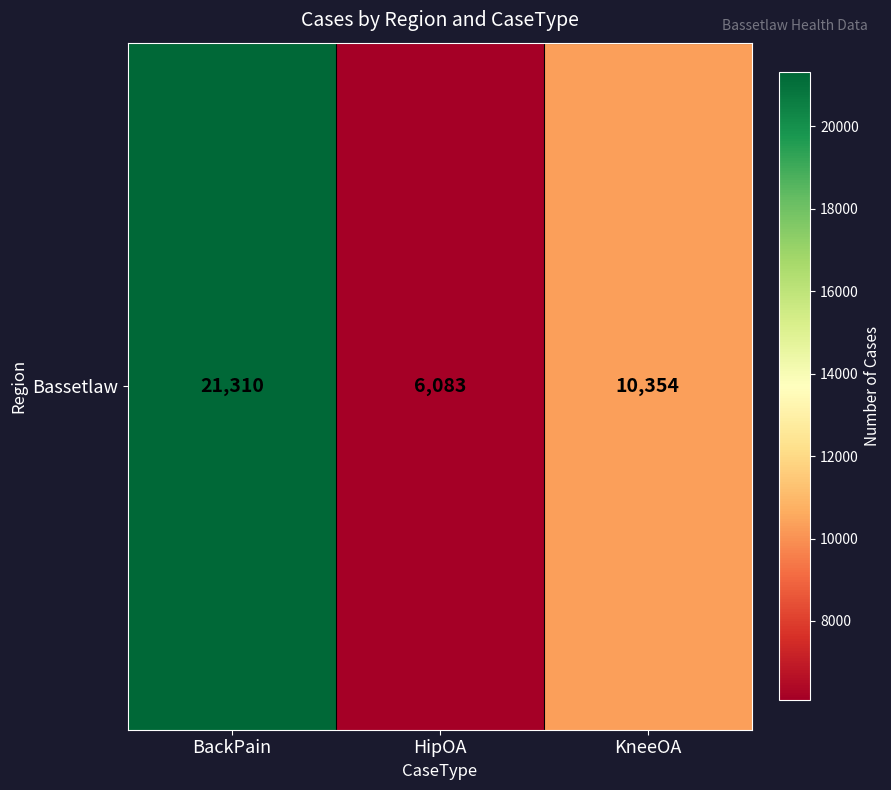

At which label is the value closest to 13696?

KneeOA